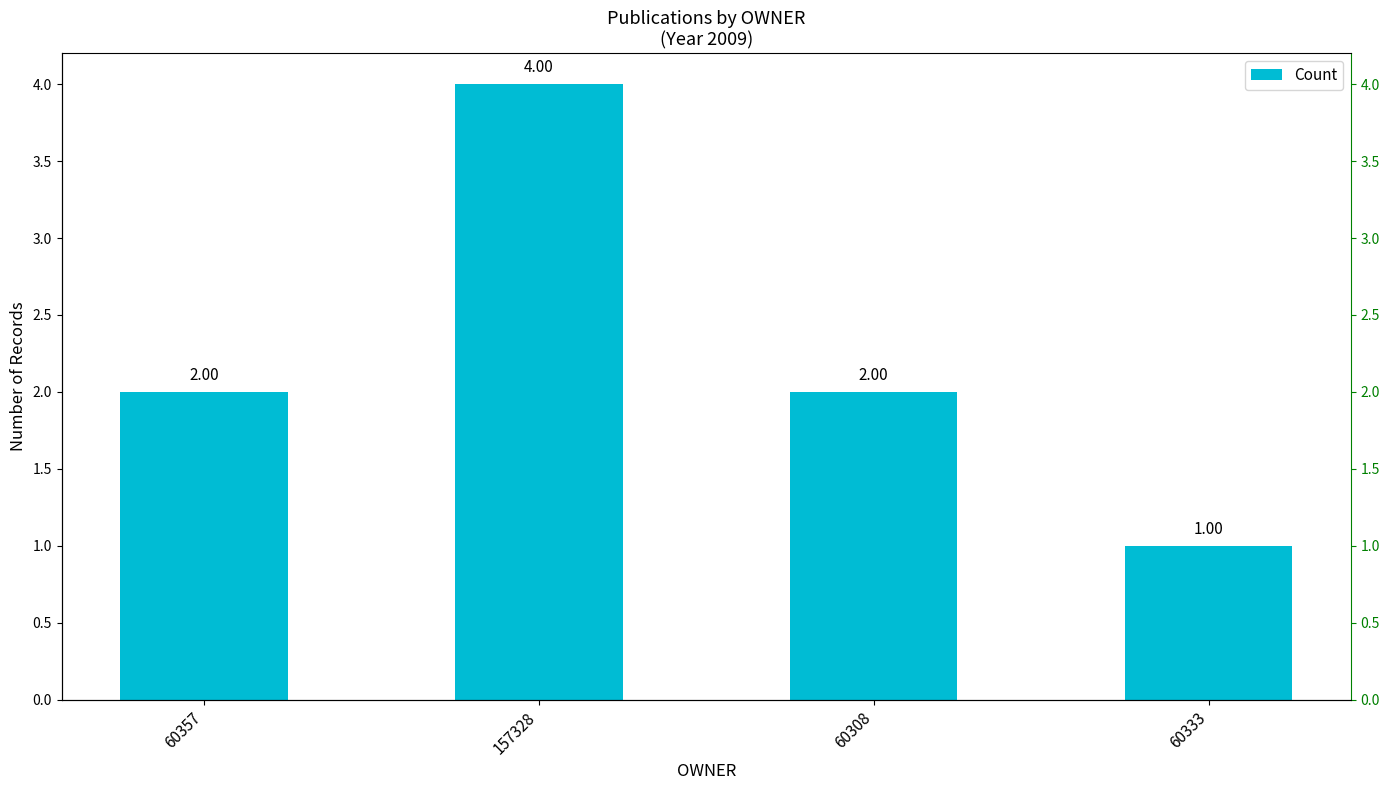

What is the approximate value at 60308?

2